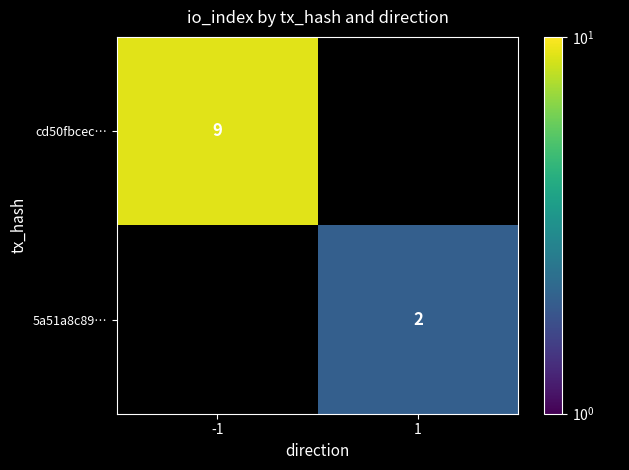

Is the value of 5a51a8c89… at 1 greater than the value of cd50fbcec… at -1?

No